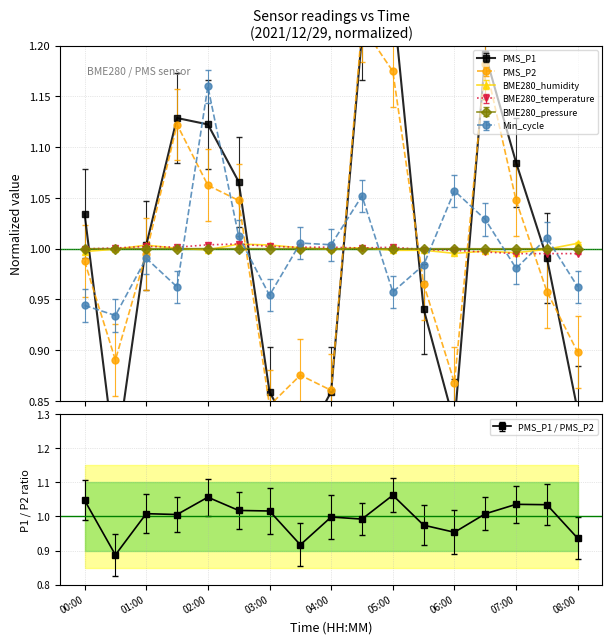

How many lines are shown in the chart?

6